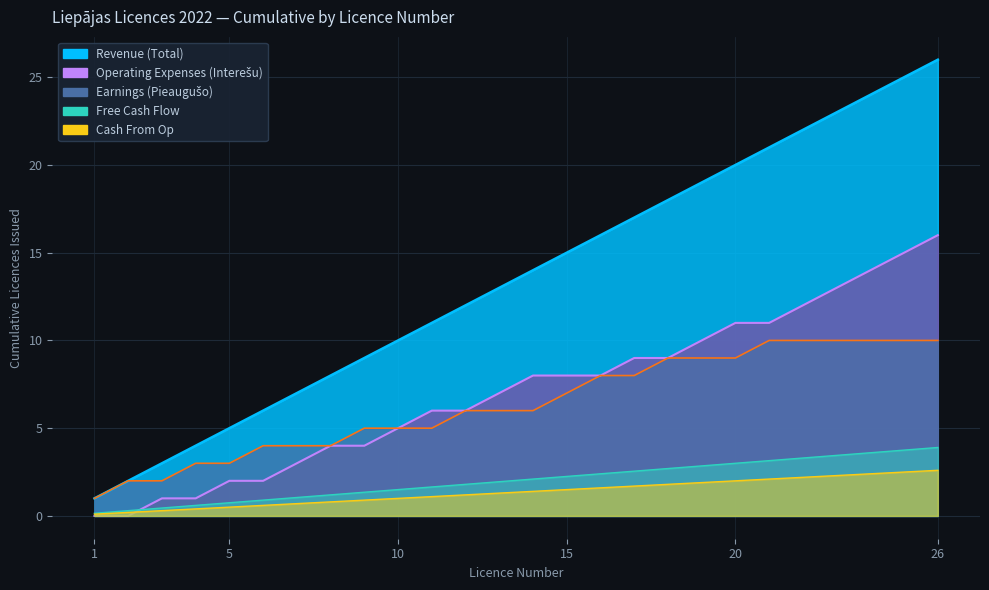

True or false: Earnings and Revenue intersect in this chart.

False